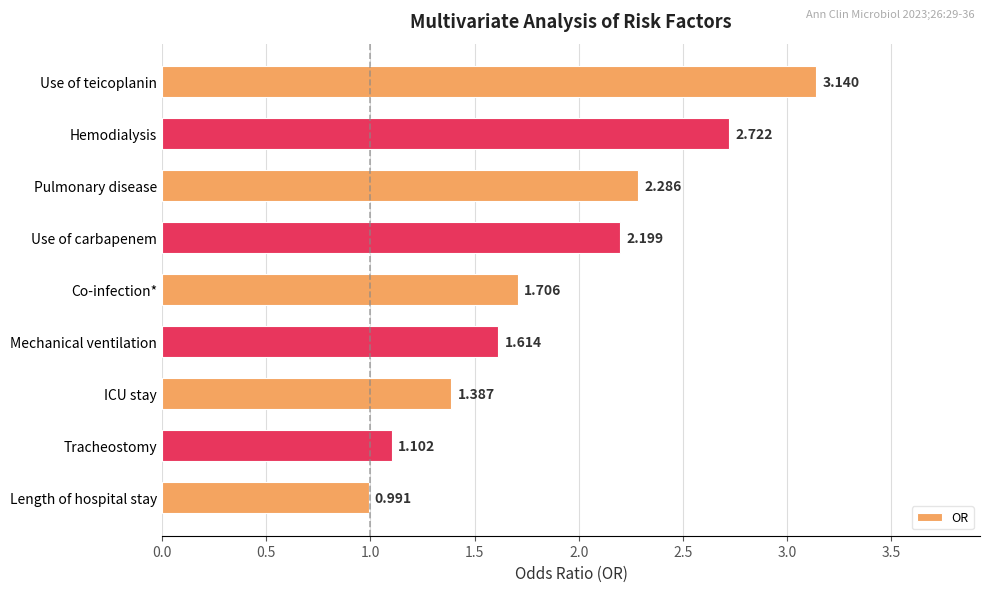

Rank the categories by value from highest to lowest.

Use of teicoplanin, Hemodialysis, Pulmonary disease, Use of carbapenem, Co-infection*, Mechanical ventilation, ICU stay, Tracheostomy, Length of hospital stay